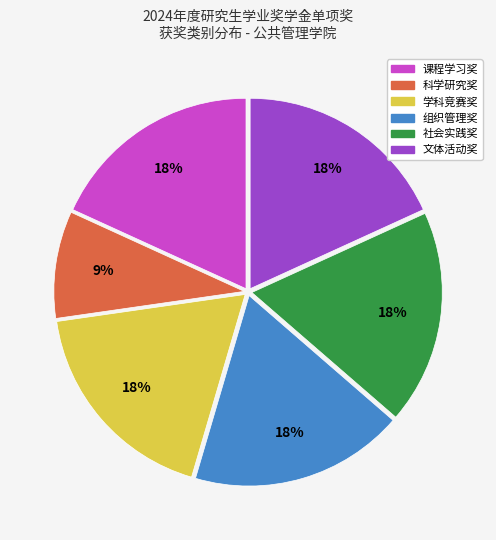

To the nearest percent, what is the average slice percentage?

17%